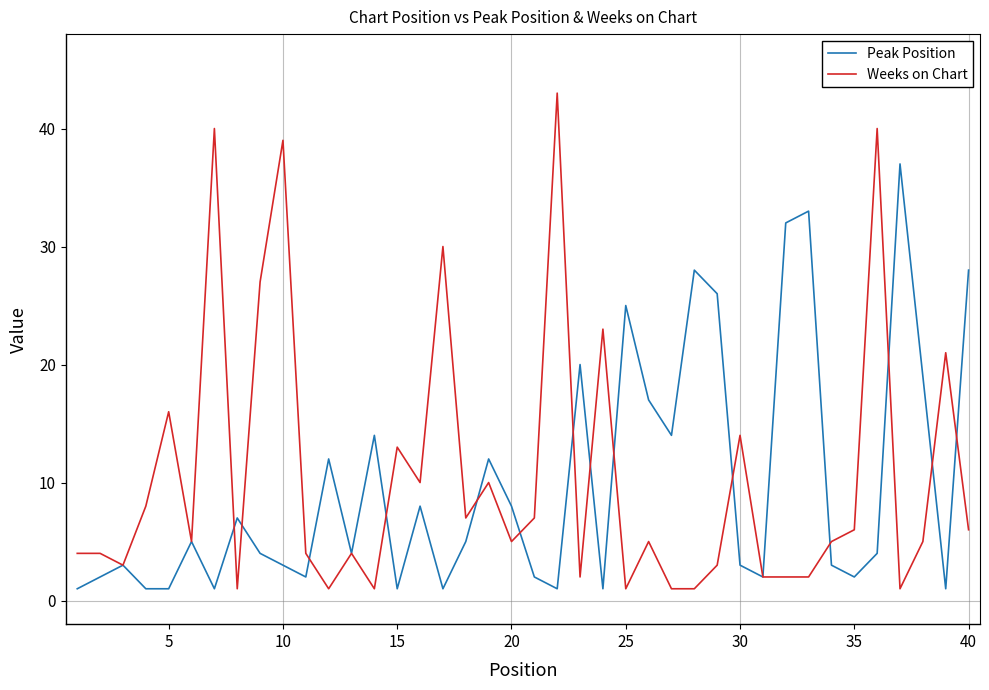

Which series has the largest range (max minus min)?

Weeks on Chart